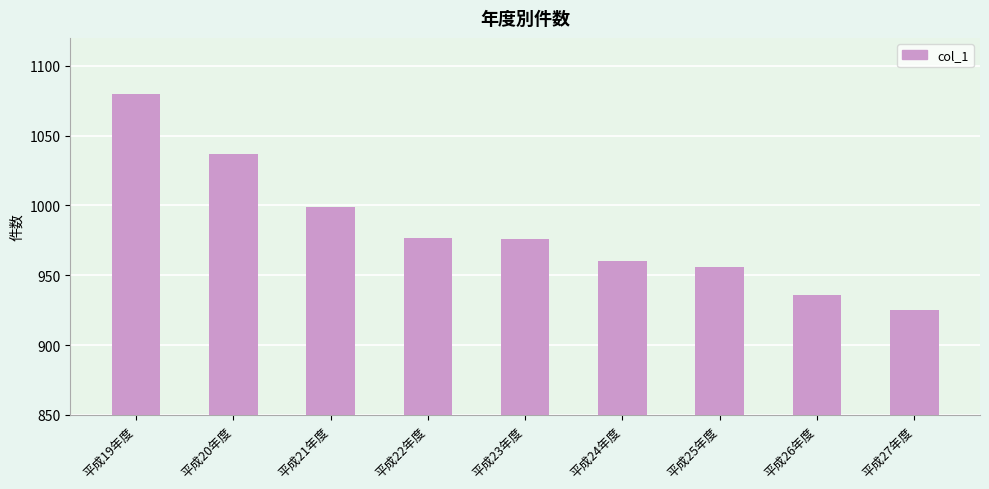

What is the label of the 1st bar from the right?

平成27年度